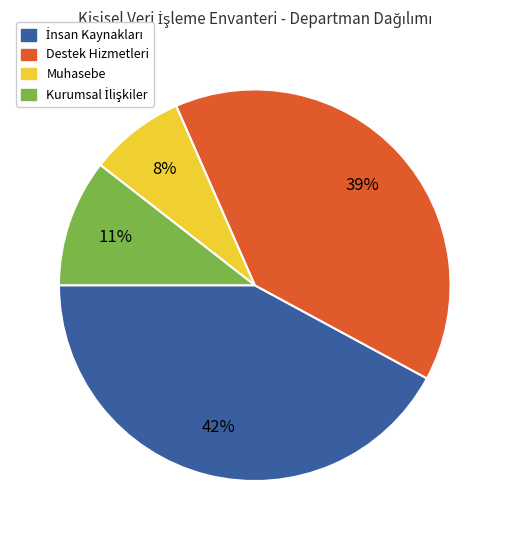

Which category has the smallest portion of the pie?

Muhasebe